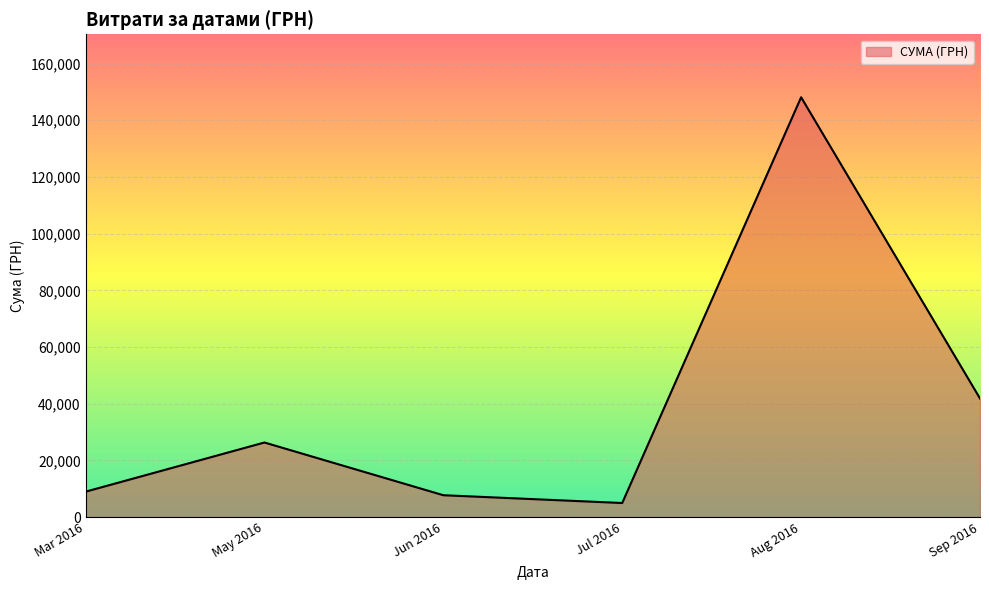

Approximately how many times larger is the value at Aug 2016 compared to May 2016?

5.6